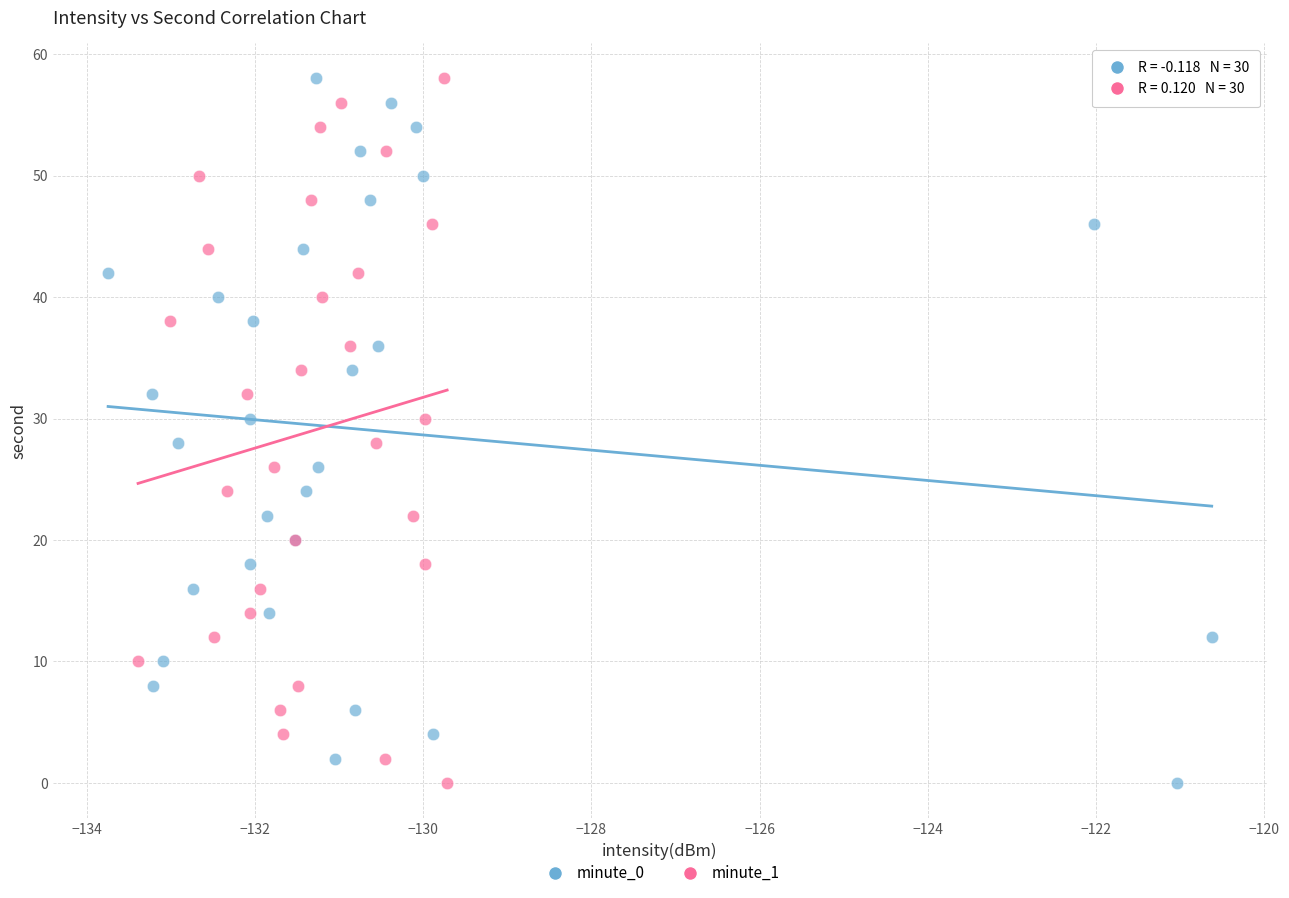

What are all the series names shown in the legend?

minute_0, minute_1